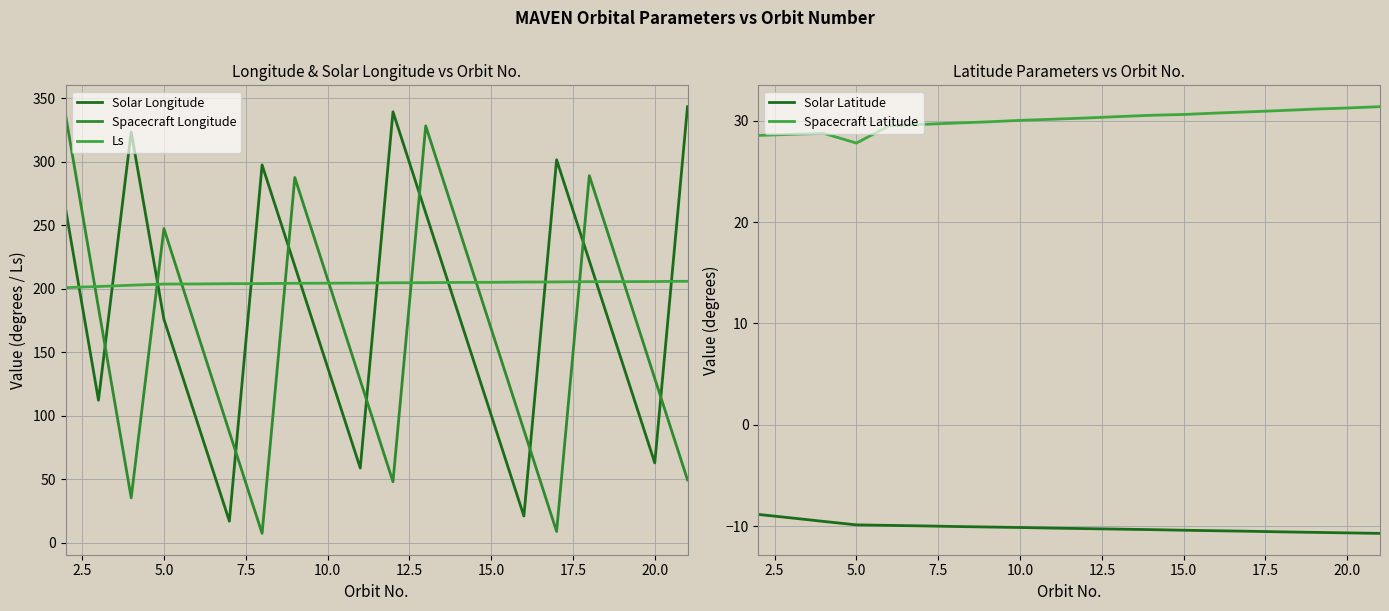

True or false: Spacecraft Latitude and Solar Latitude cross at least once.

False